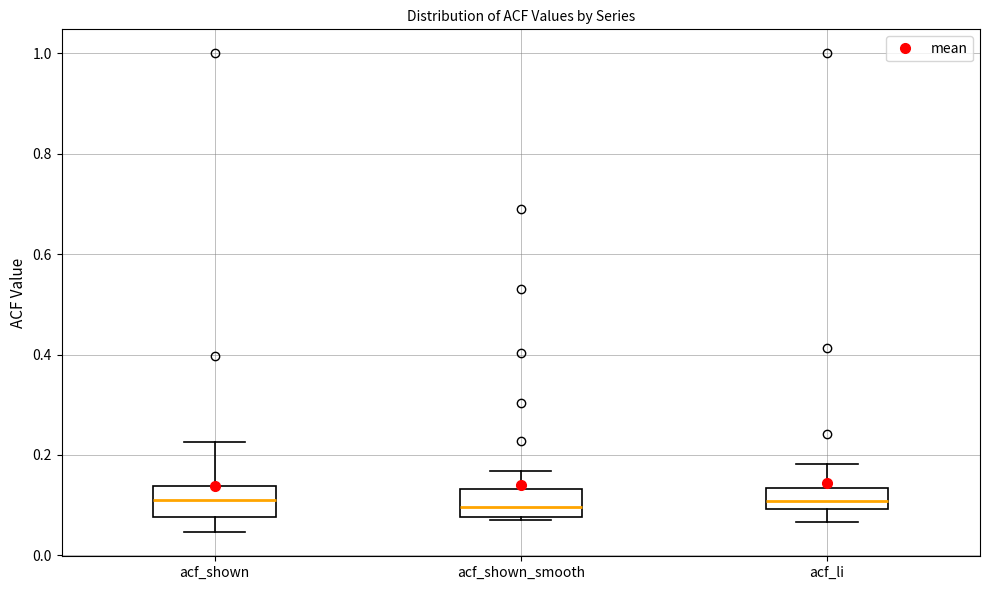

Reading left to right, transcribe this box plot: for each box, give where its median line is, the range the box spans, and where its two whiskers end, as read against the y-axis. The values are not printed on the chart, so give them approximately, as read against the axis.

acf_shown: median 0.12, box 0.08 to 0.14, whiskers 0.04 to 0.22
acf_shown_smooth: median 0.10, box 0.08 to 0.14, whiskers 0.08 to 0.16
acf_li: median 0.10 (inside the box), box 0.10 to 0.14, whiskers 0.06 to 0.18